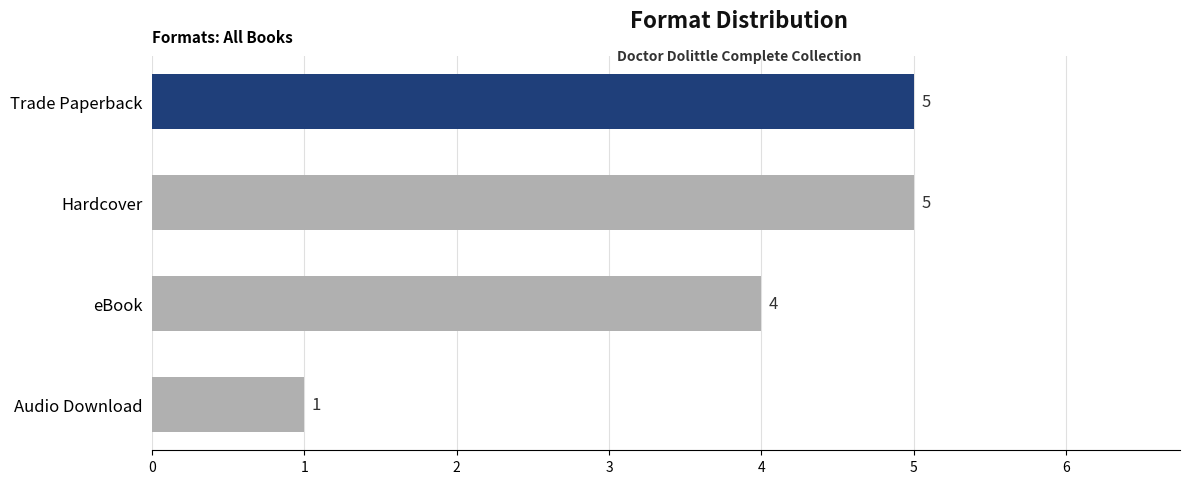

What is the change in value from Hardcover to Audio Download?

-4